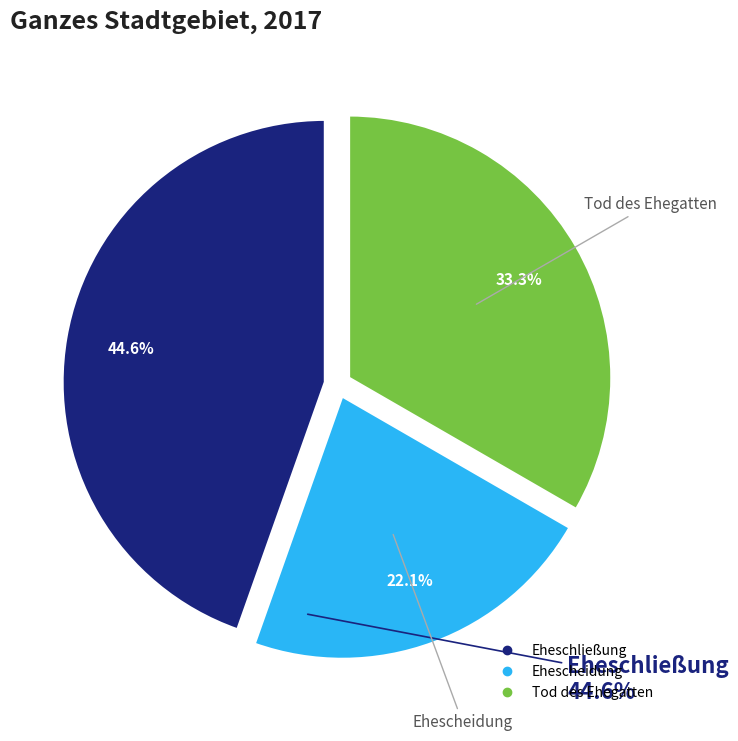

Rank the categories by value from highest to lowest.

Eheschließung, Tod des Ehegatten, Ehescheidung